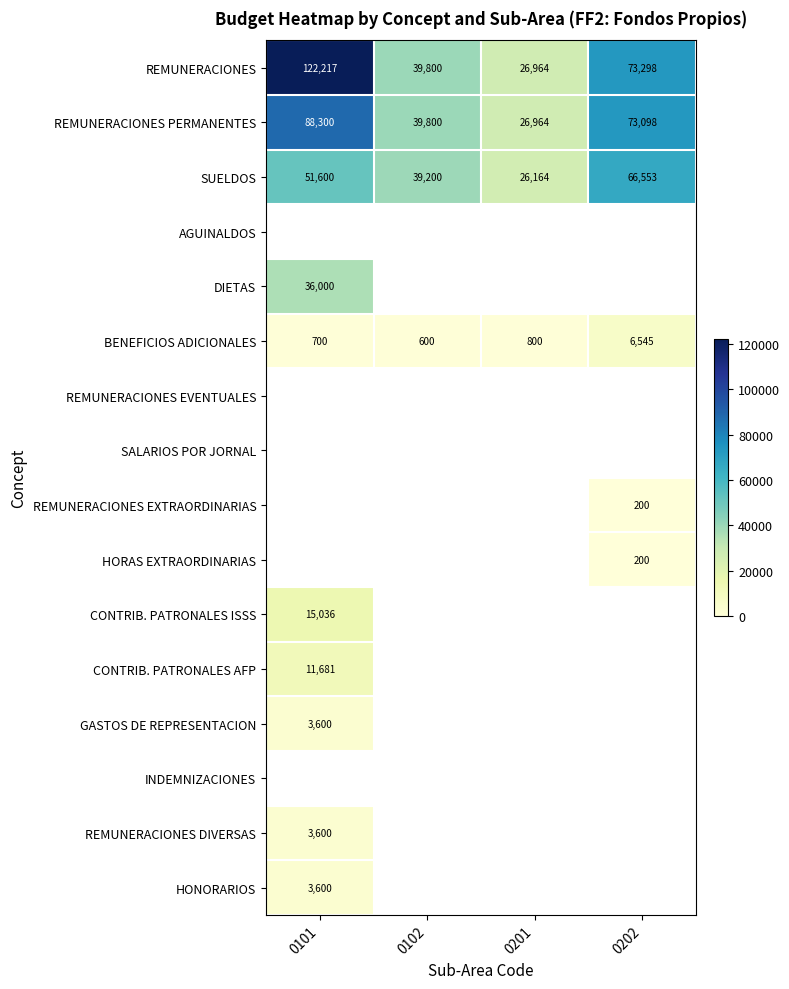

Between 0201 and 0101, which is larger?

0101